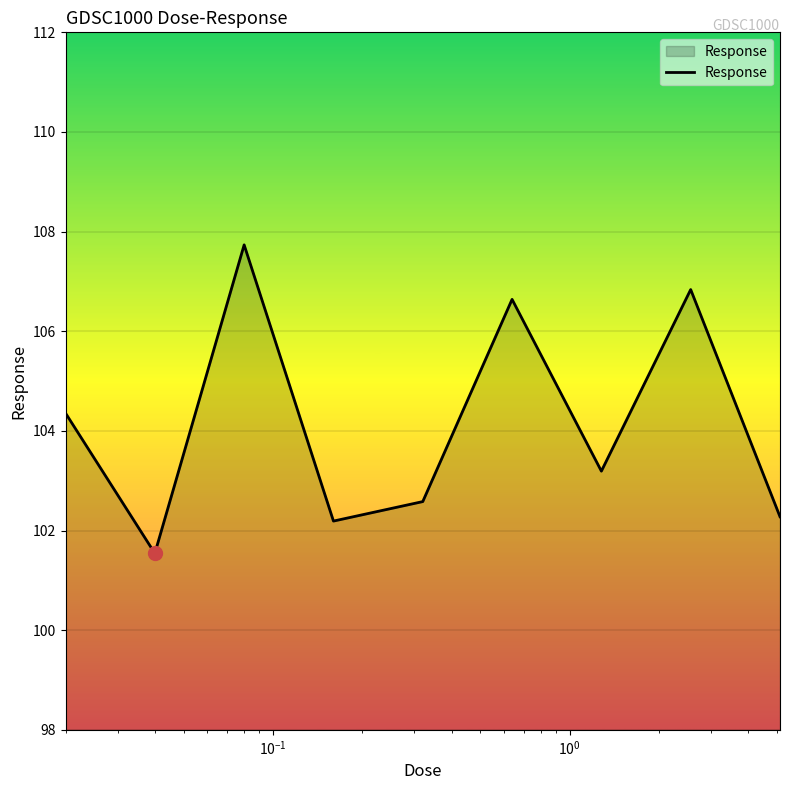

How many categories are shown in the chart?

9